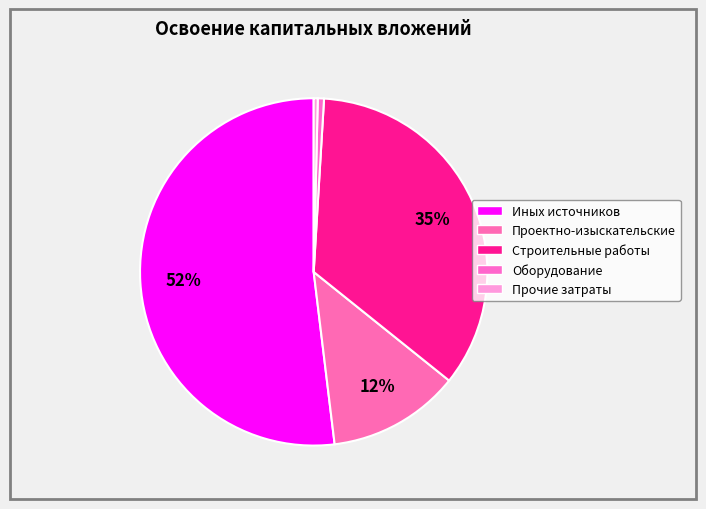

Count the number of slices in the pie.

5